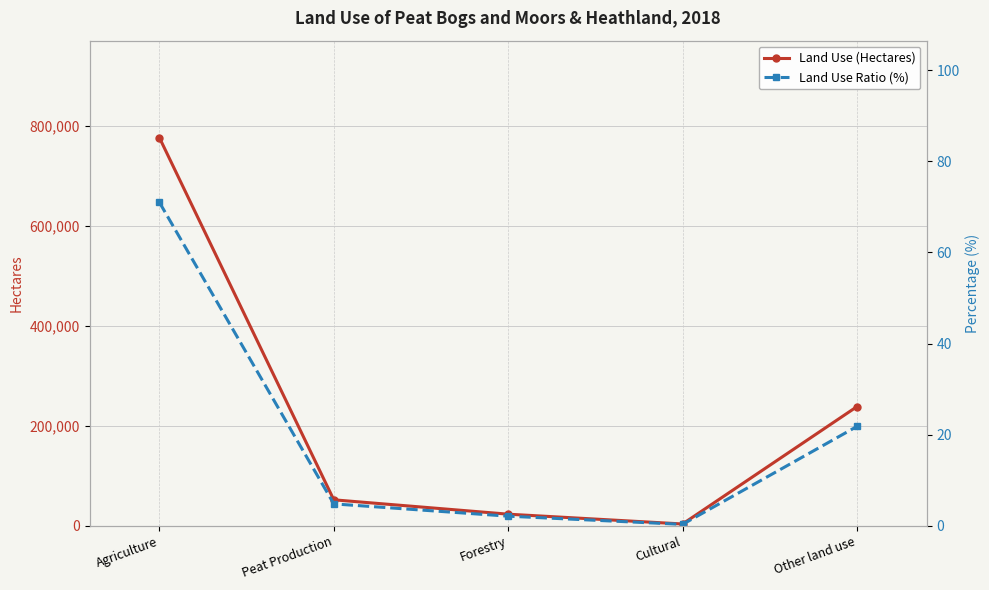

Where is Land Use (Hectares) nearest to the value 389980?

Other land use